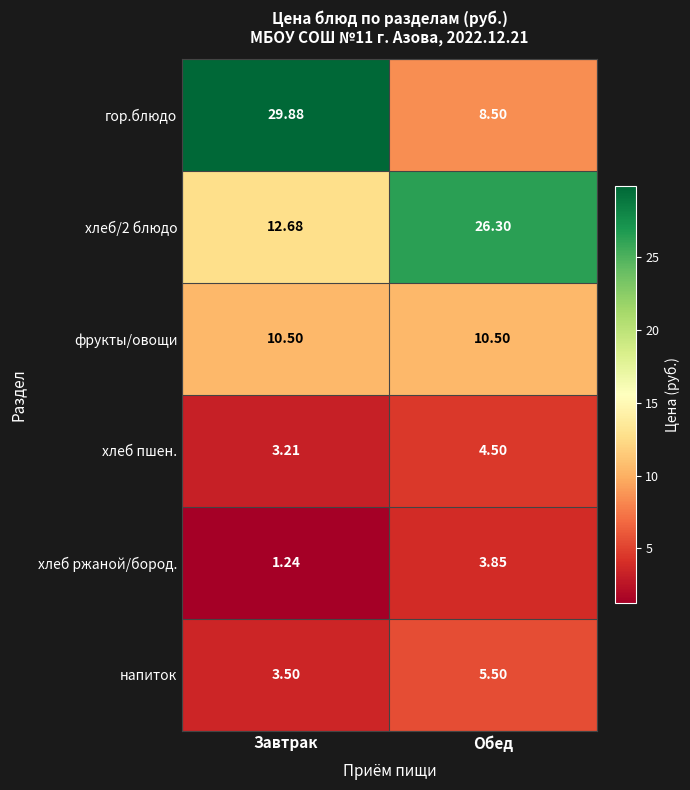

At which category is the sum across all series the highest?

Завтрак